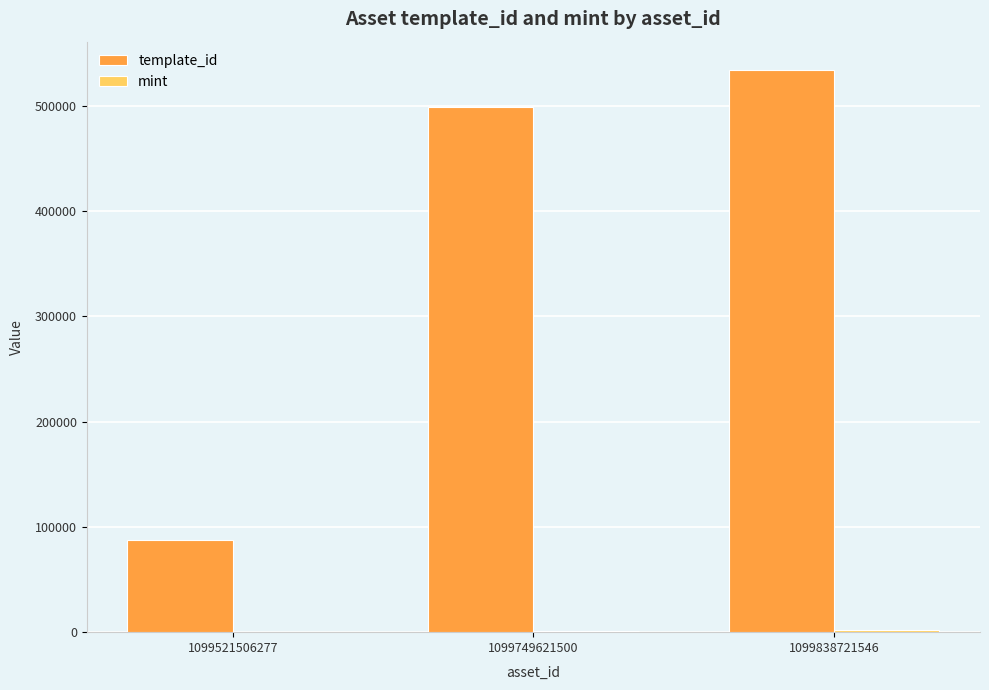

How many data points does each series have?

3